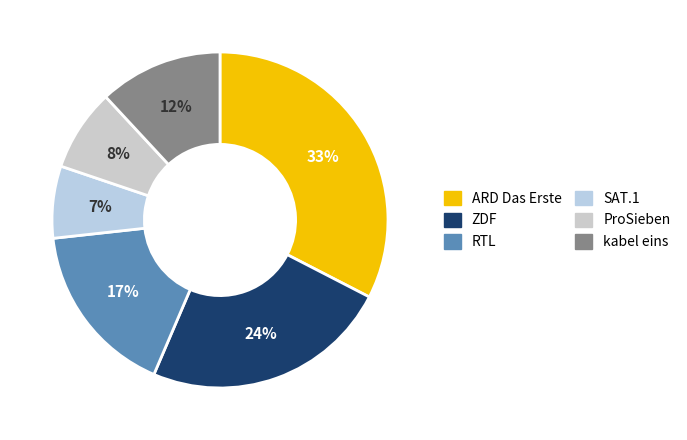

To the nearest percent, what is the difference between the SAT.1 and RTL slice percentages?

10%